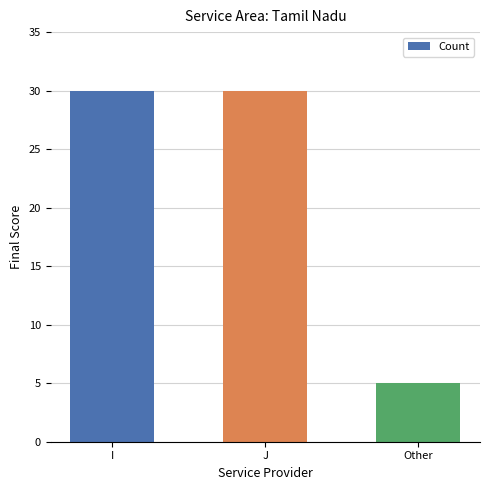

The chart shows a value of 54 at J. True or false?

False